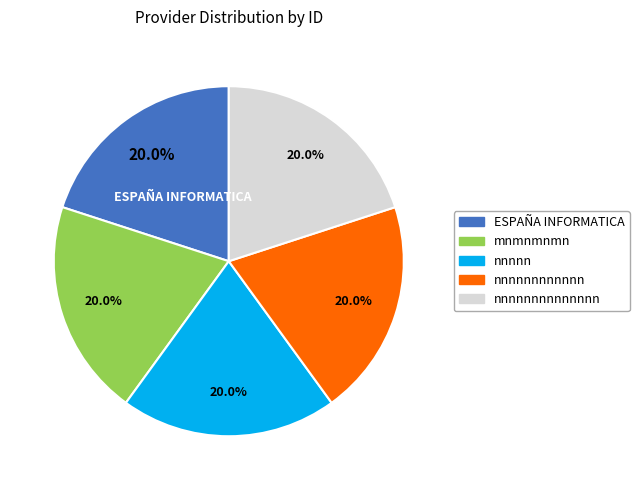

Is there any slice that represents more than half of the pie?

No